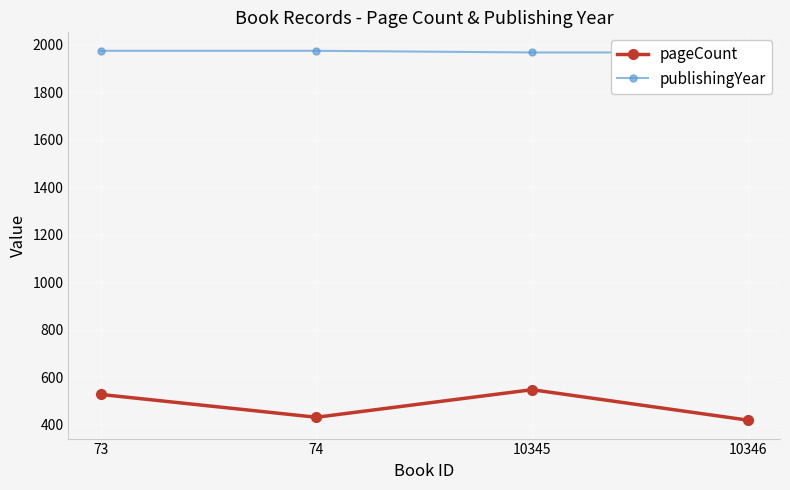

Between 74 and 73, which is larger?

73